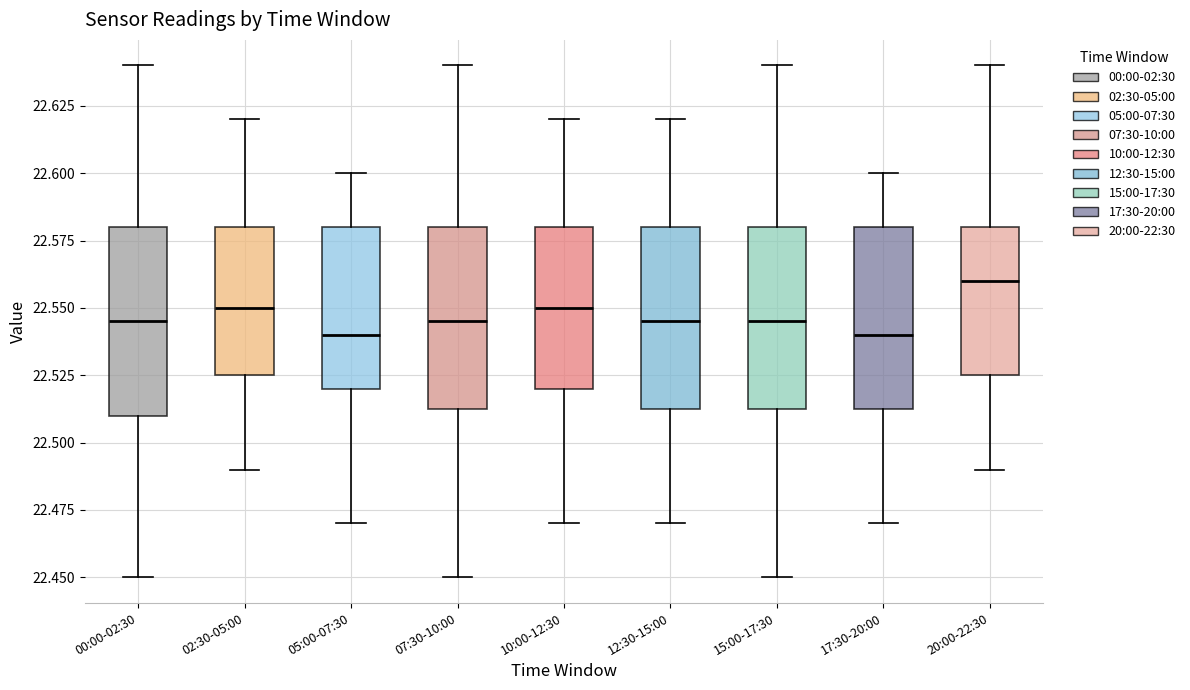

Where is the lower edge of the box for 15:00-17:30 on the y-axis? The values are not printed on the chart, so give them approximately, as read against the axis.

22.515